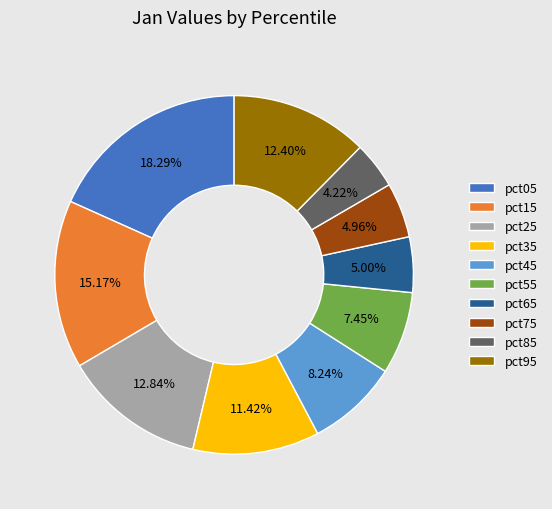

What percentage is the pct25 slice, to the nearest percent?

13%